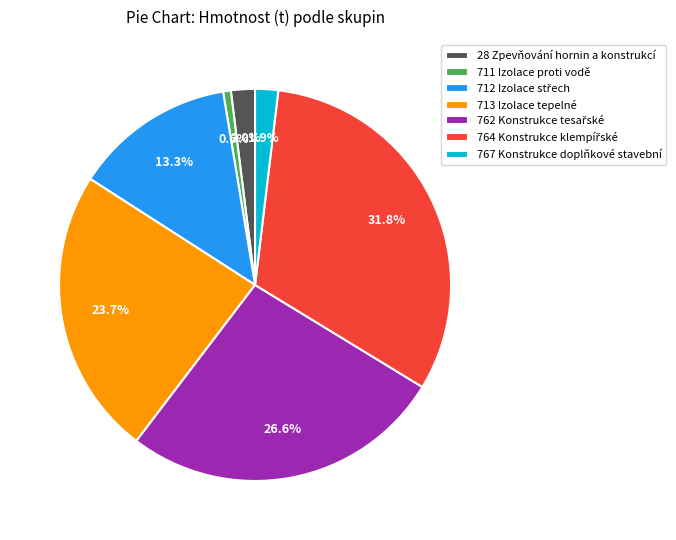

How many slices are in this pie chart?

7